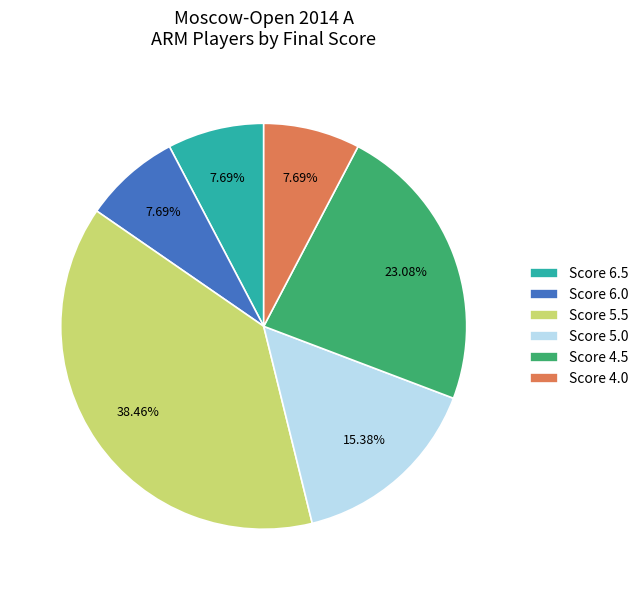

Which slice is the largest?

Score 5.5